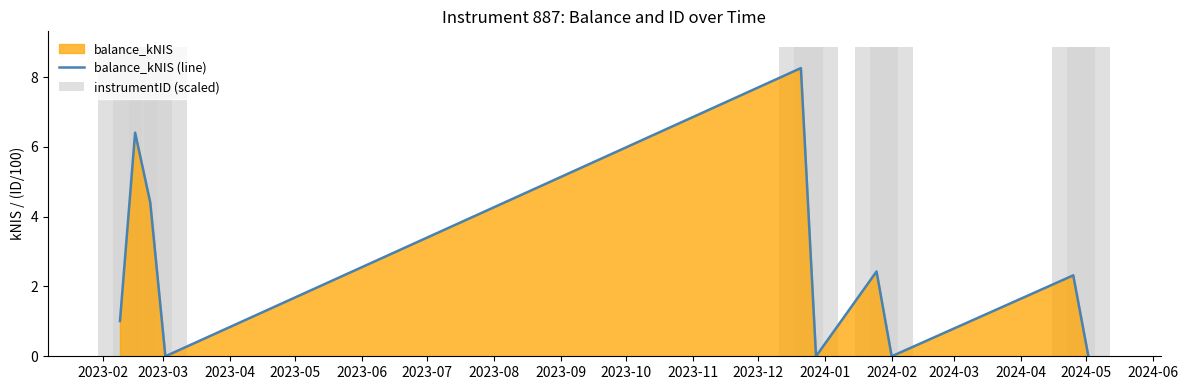

What is the highest value of the balance_kNIS (line) series?

8.3